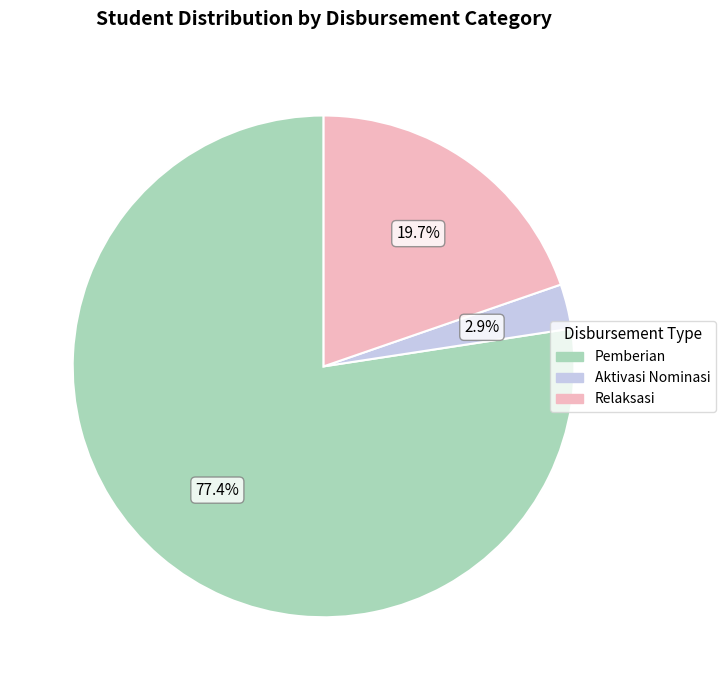

How many segments does this pie chart have?

3